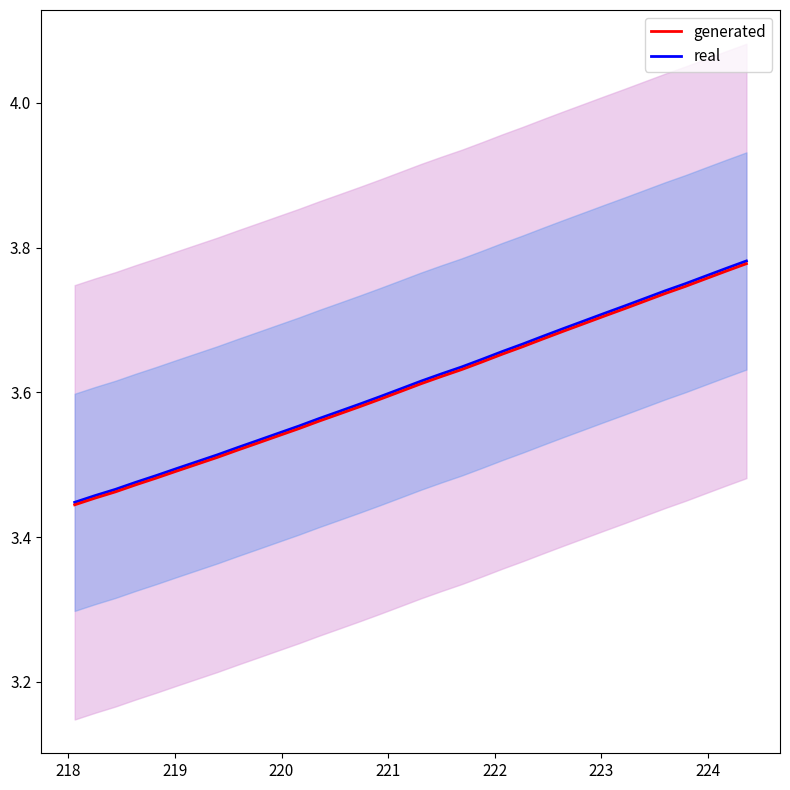

Count the generated values in the range 3 to 4.

34